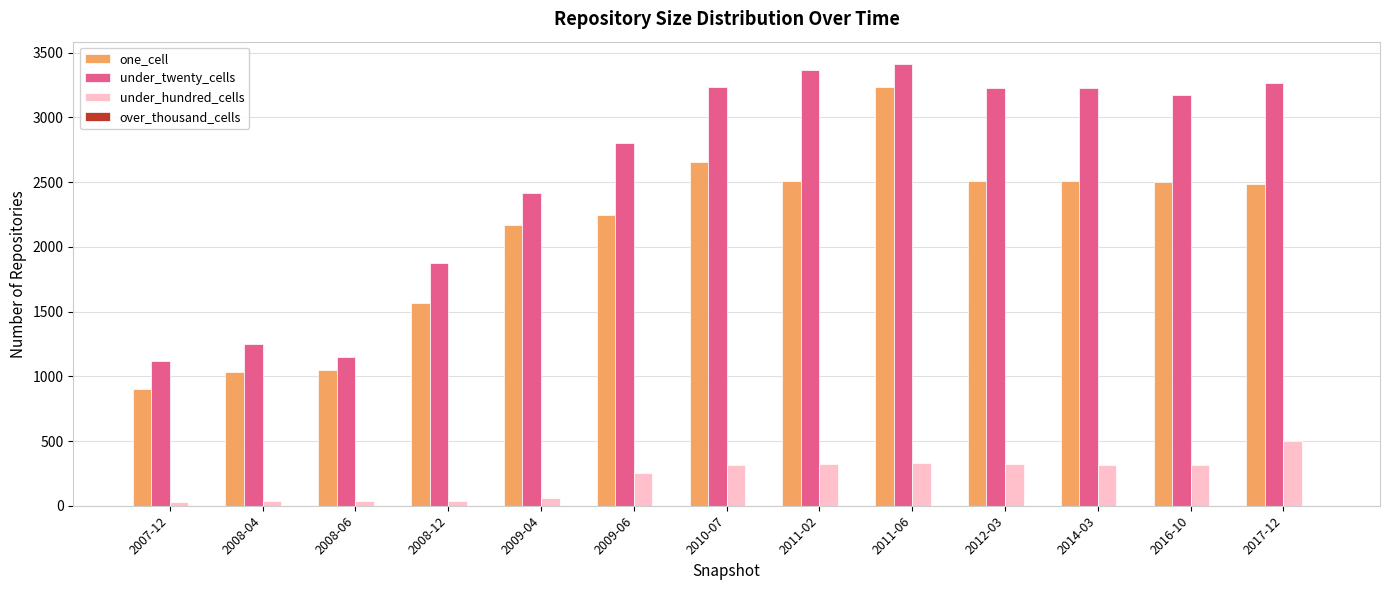

What is the approximate value of under_hundred_cells at 2017-12?

504